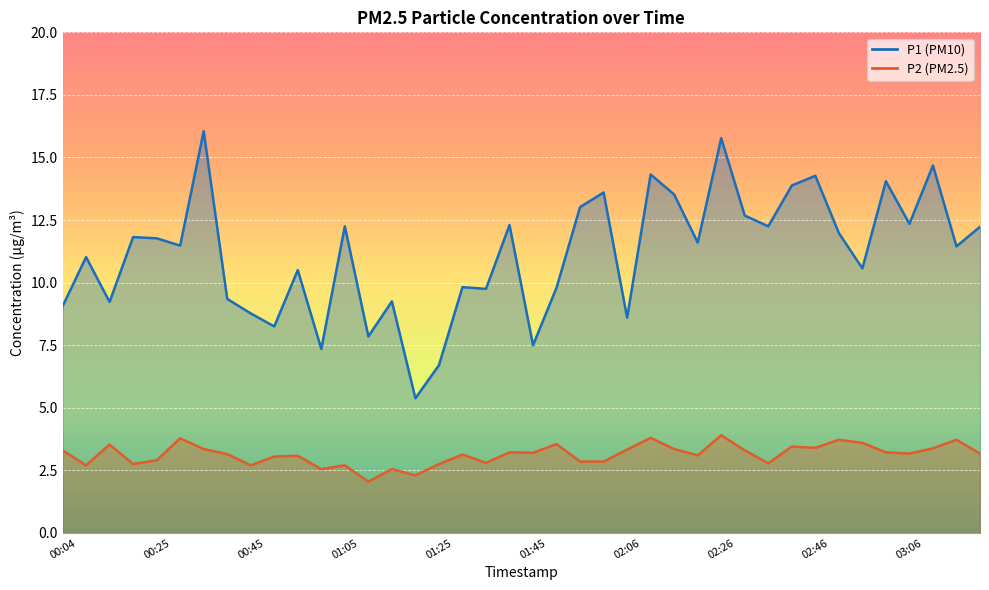

What is the spread (max minus min) of values at 02:21?

8.5